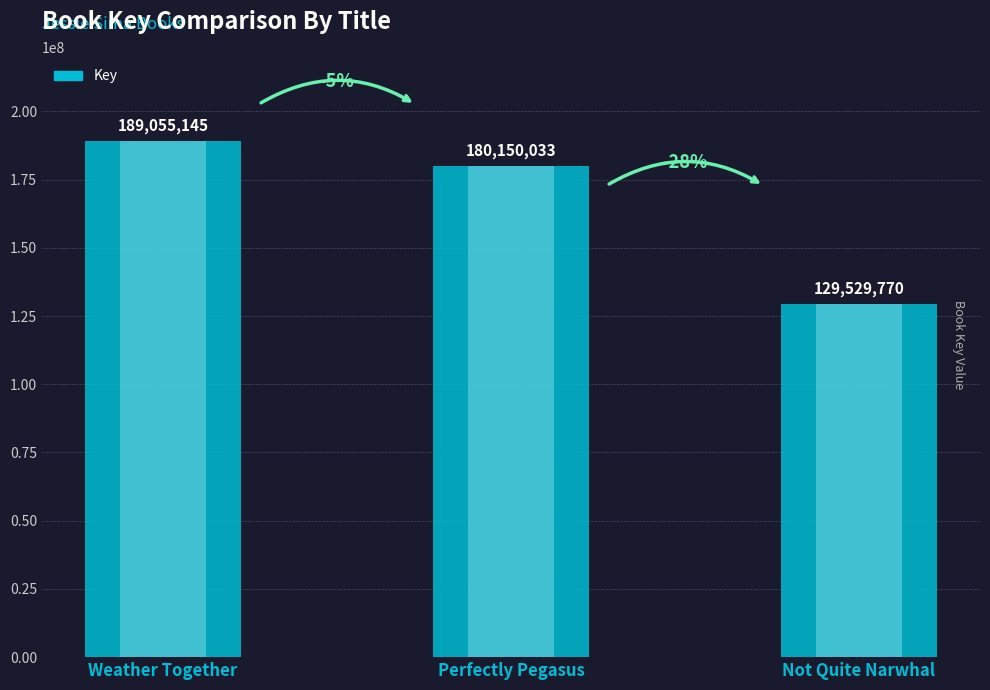

Reading left to right, what are all the values shown in this chart?

189055145	180150033	129529770